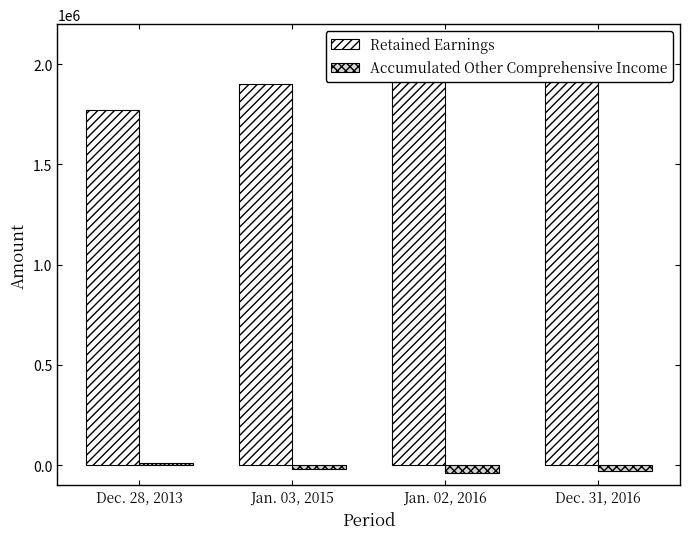

True or false: Accumulated Other Comprehensive Income has a value of -37265 at Jan. 02, 2016.

True